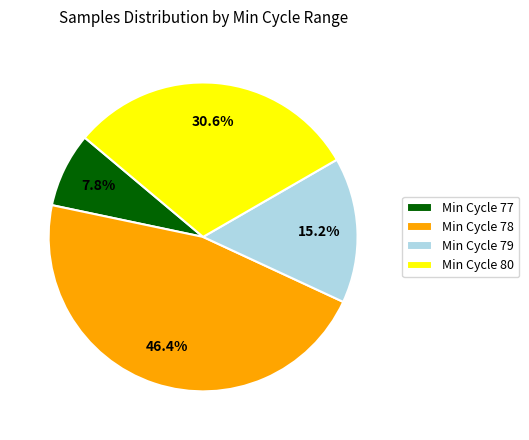

Is the sum of Min Cycle 79 and Min Cycle 80 greater than half?

No